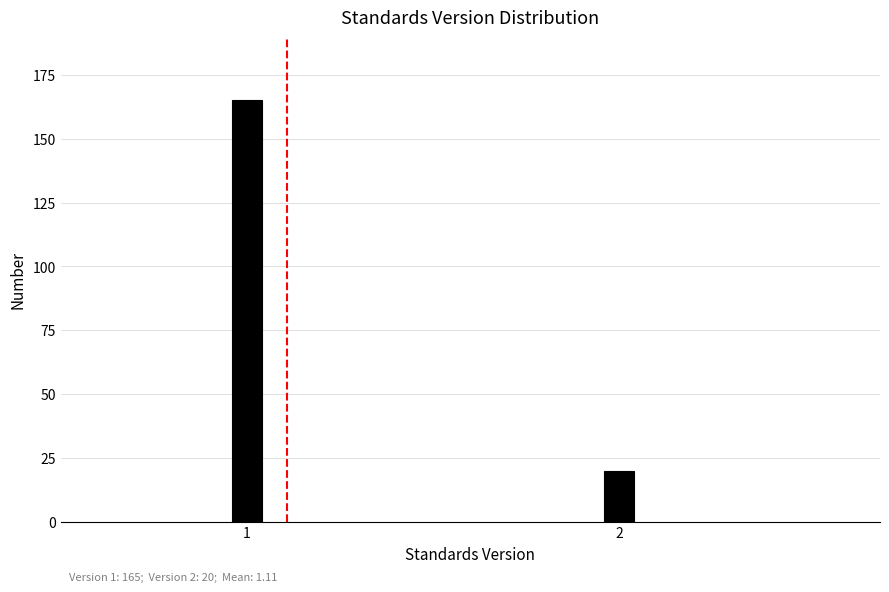

Reading left to right, extract all data points from this chart.

1=165	2=20